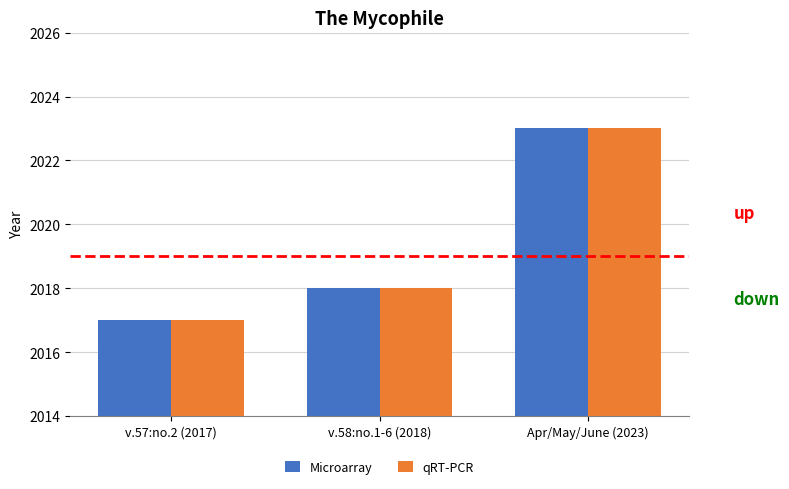

Does the chart contain stacked bars?

No